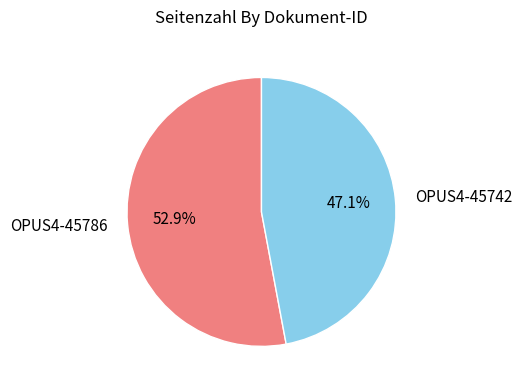

Which has a higher value, OPUS4-45786 or OPUS4-45742?

OPUS4-45786